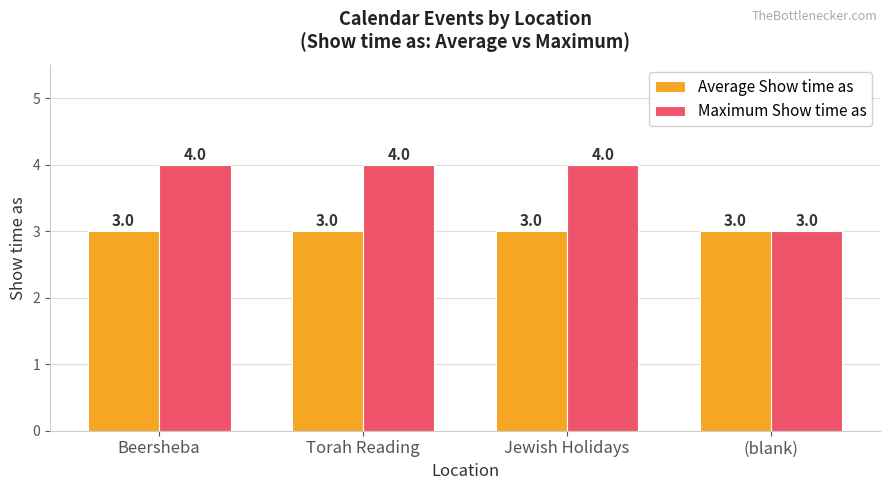

List the series in order of their overall mean, lowest first.

Average Show time as, Maximum Show time as